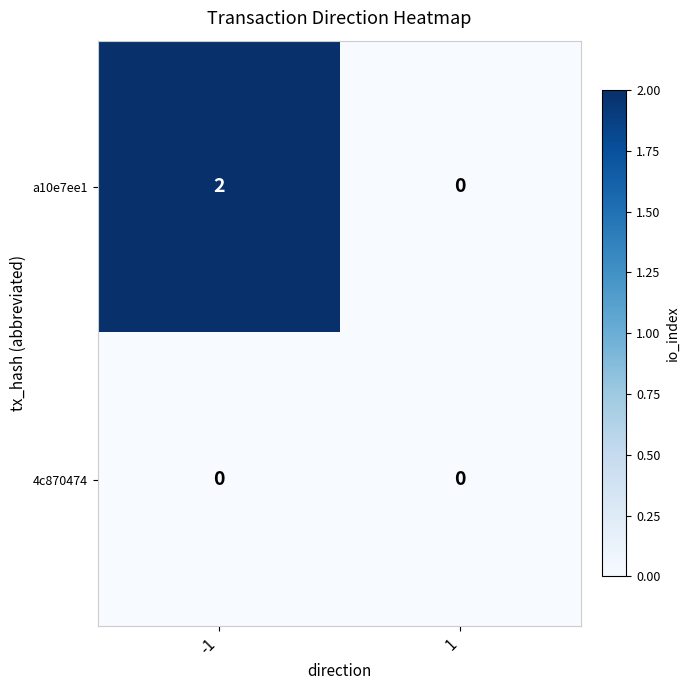

Is it true that a10e7ee1 equals 0 at -1?

False